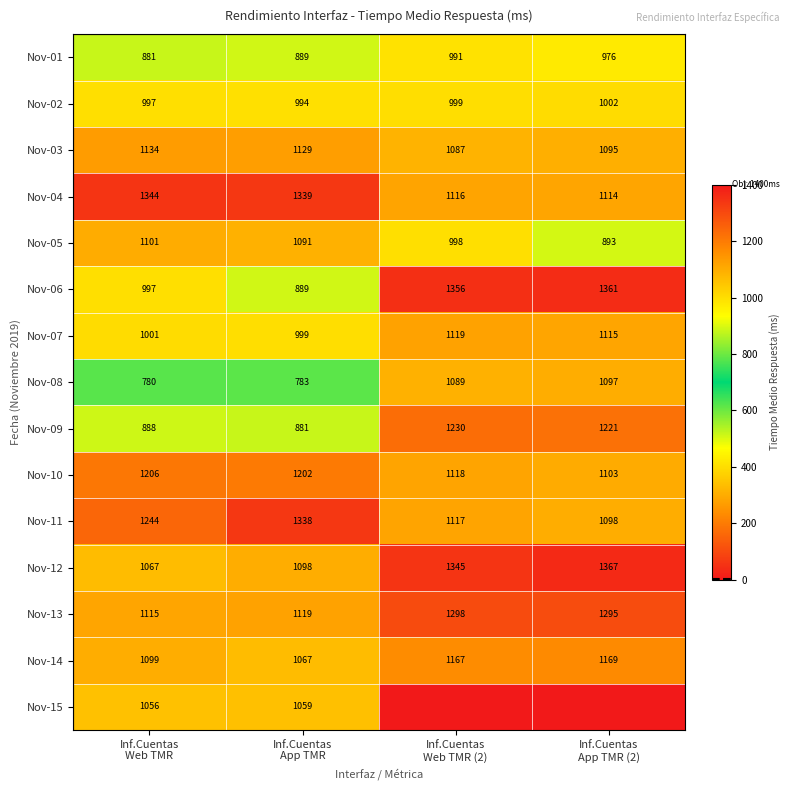

Count the number of categories in the chart.

4